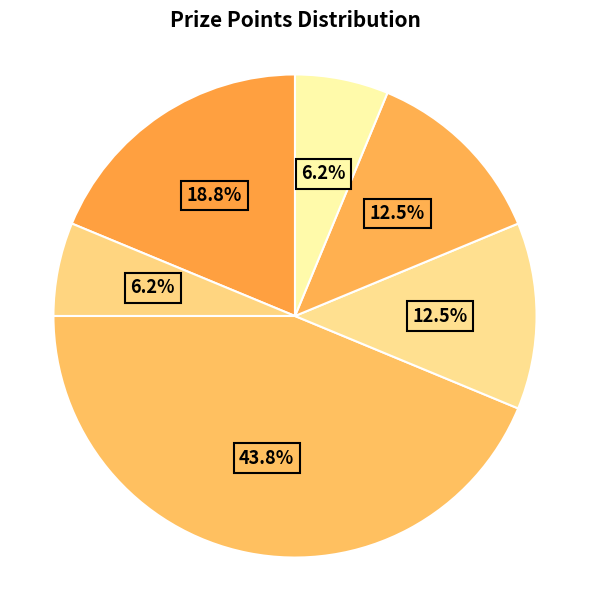

How many segments does this pie chart have?

6